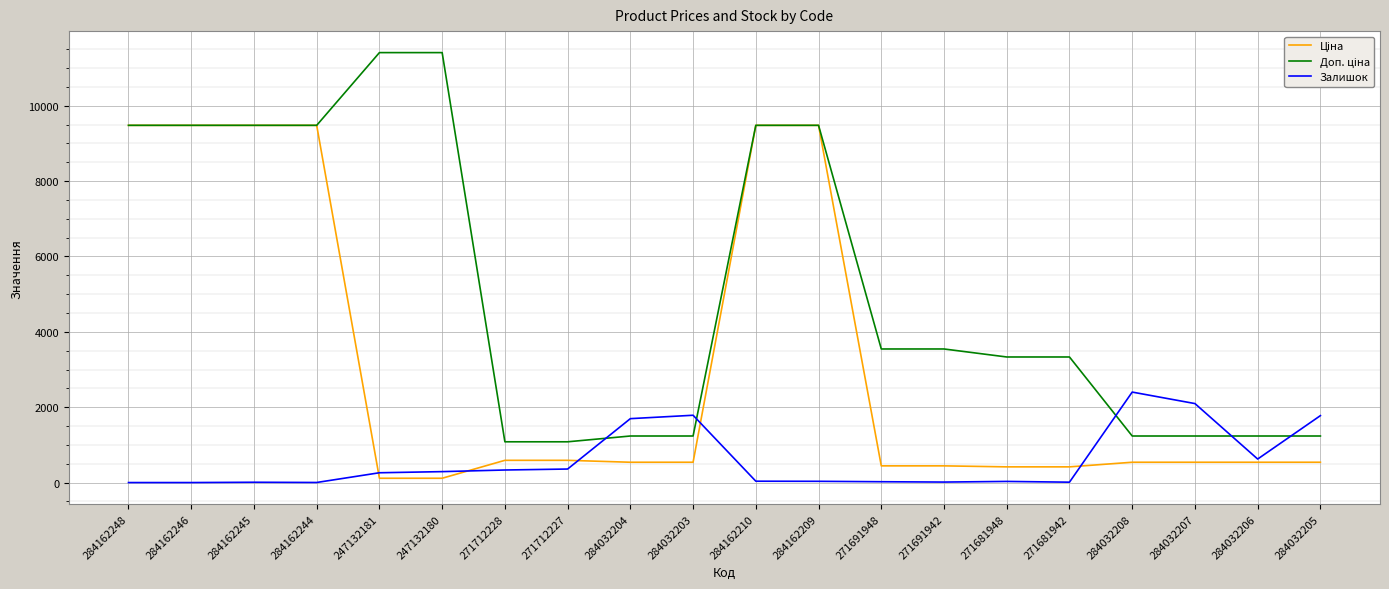

Is this an area chart (filled region under the line)?

No